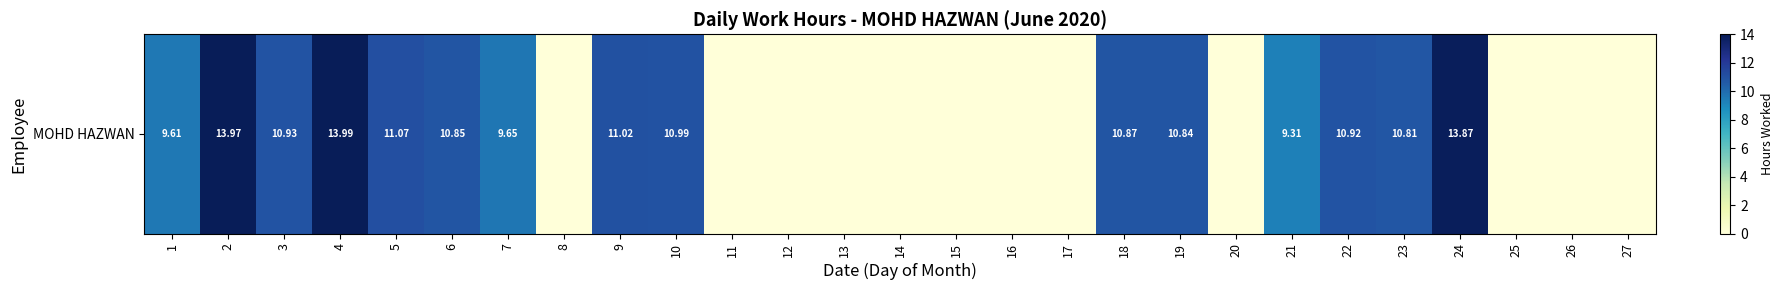

How many values are above zero?

15